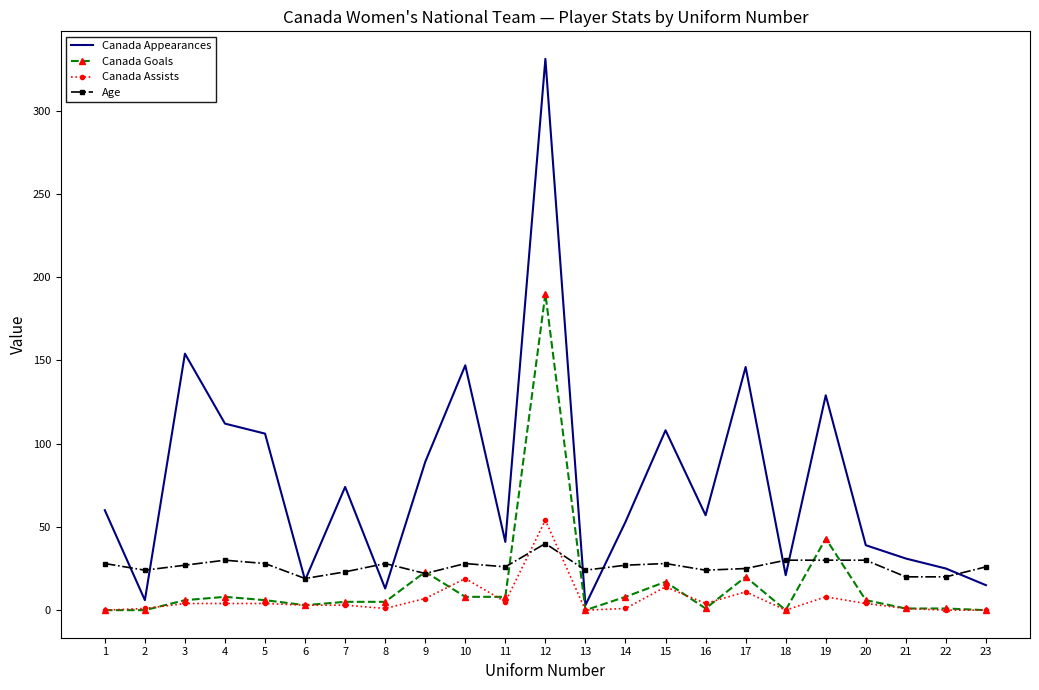

Rank the series by their maximum value, from lowest to highest.

Age, Canada Assists, Canada Goals, Canada Appearances